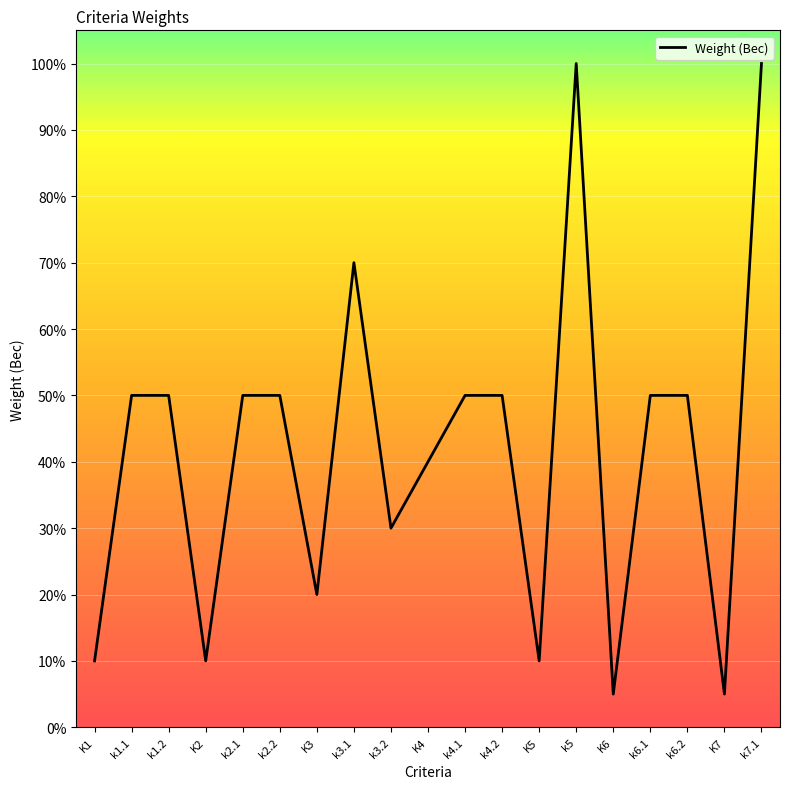

Reading right to left, what are all the values shown in this chart?

1.0	0.1	0.5	0.5	0.1	1.0	0.1	0.5	0.5	0.4	0.3	0.7	0.2	0.5	0.5	0.1	0.5	0.5	0.1